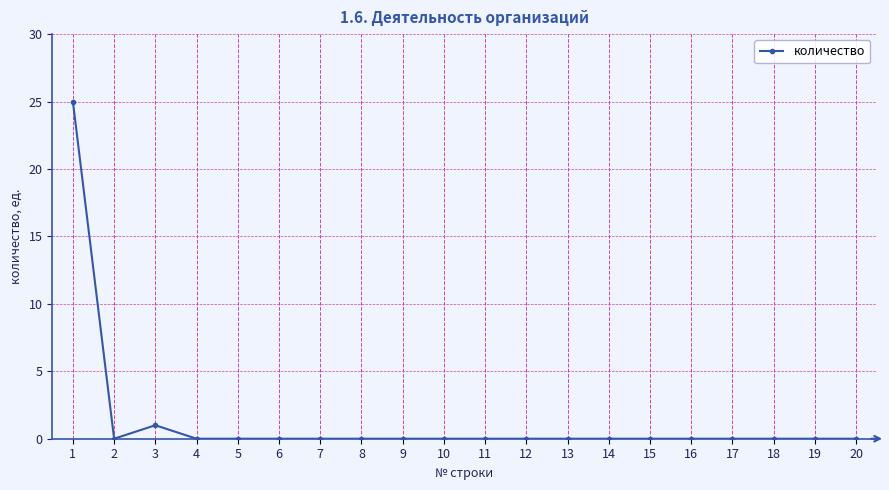

At which label is the value closest to 12?

3